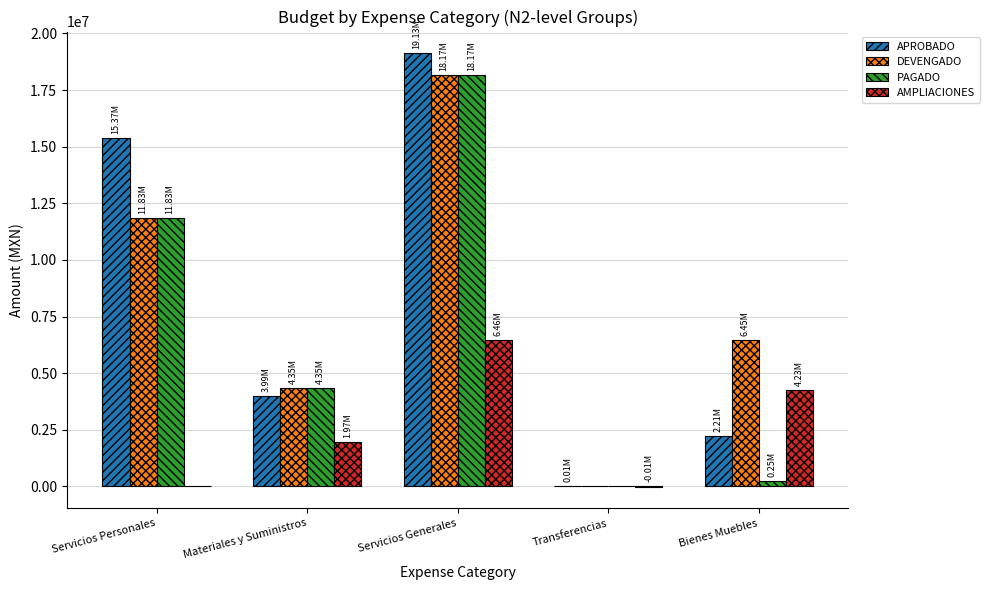

Which category has the highest value across all series?

Servicios Generales